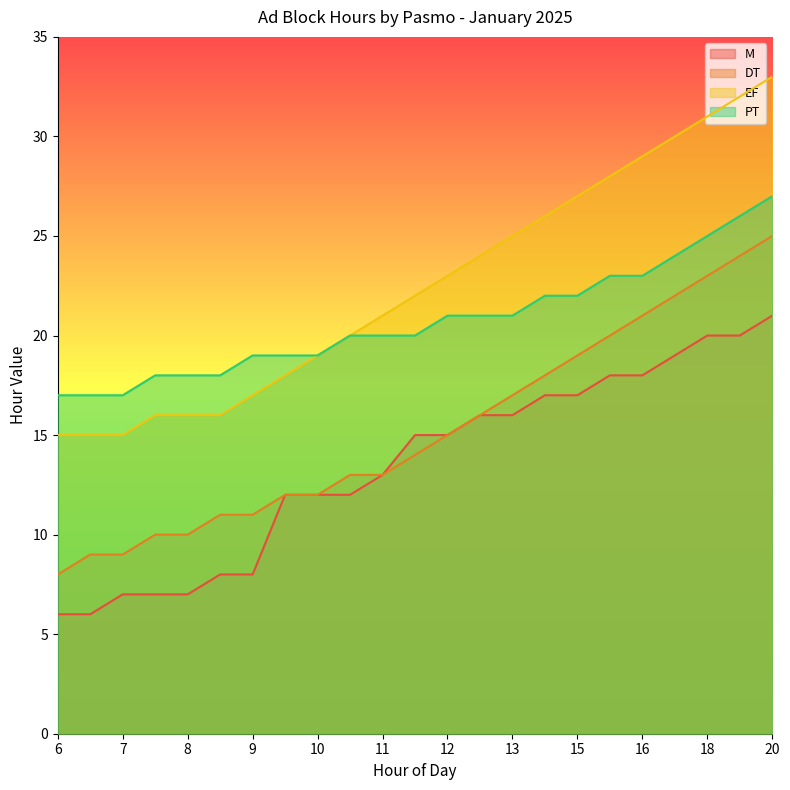

Between 7 and 9, which series saw the biggest shift?

DT